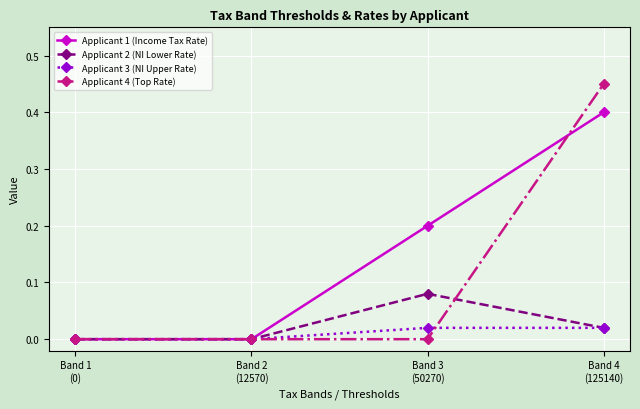

Rank the series by their maximum value, from highest to lowest.

Applicant 4 (Top Rate), Applicant 1 (Income Tax Rate), Applicant 2 (NI Lower Rate), Applicant 3 (NI Upper Rate)